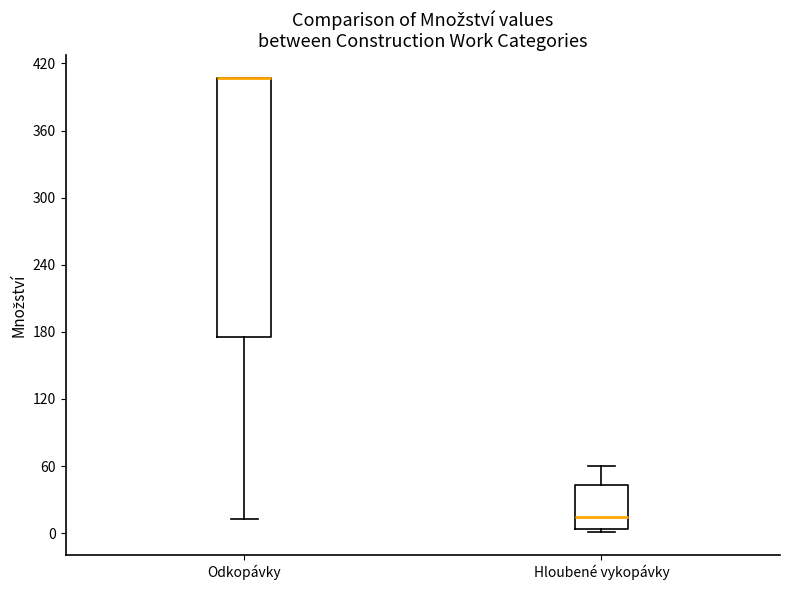

Reading left to right, transcribe this box plot: for each box, give where its median line is, the range the box spans, and where its two whiskers end, as read against the y-axis. The values are not printed on the chart, so give them approximately, as read against the axis.

Odkopávky: median 410 (drawn on the box's upper edge), box 180 to 410, whiskers 10 to 410
Hloubené vykopávky: median 10, box 0 to 40, whiskers 0 to 60